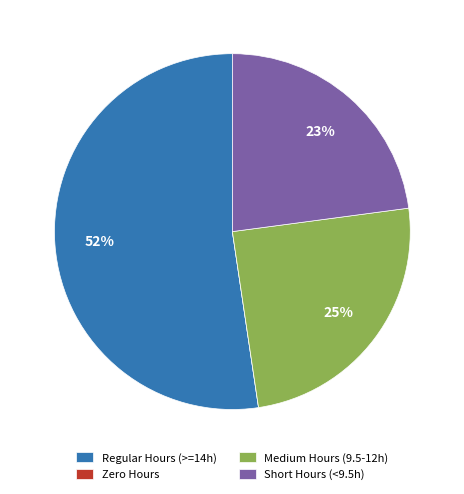

Which slice represents more than half of the pie?

Regular Hours (>=14h)